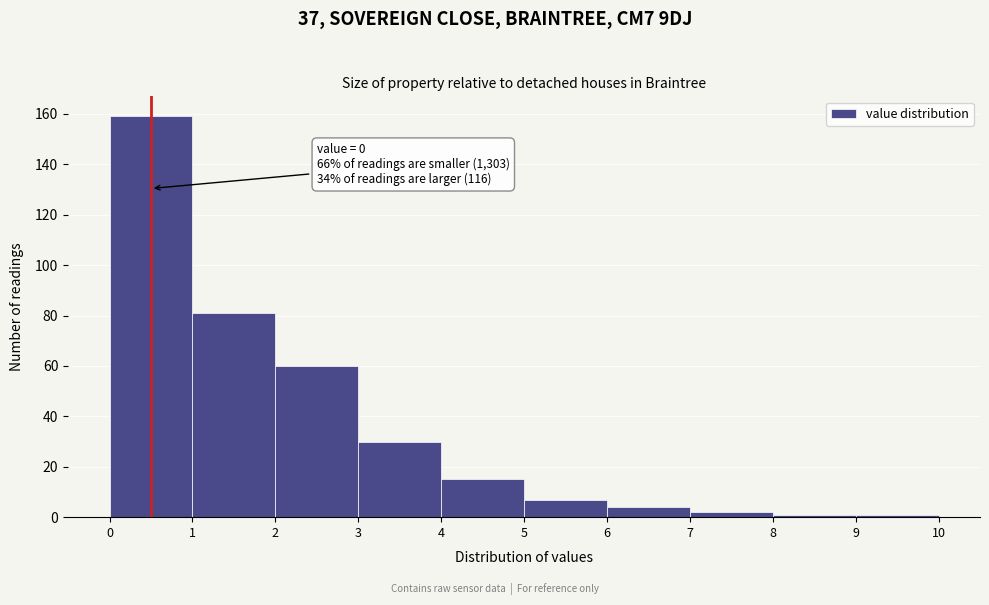

Which range on the x-axis has the tallest bar?

0 to 1